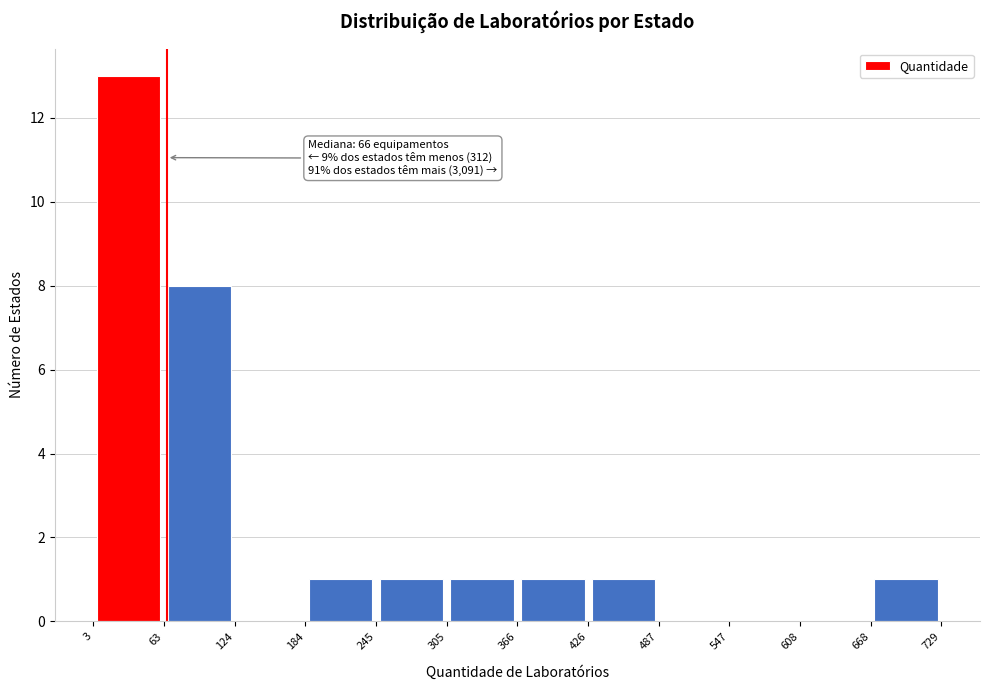

Which range on the x-axis has the tallest bar?

3 to 63